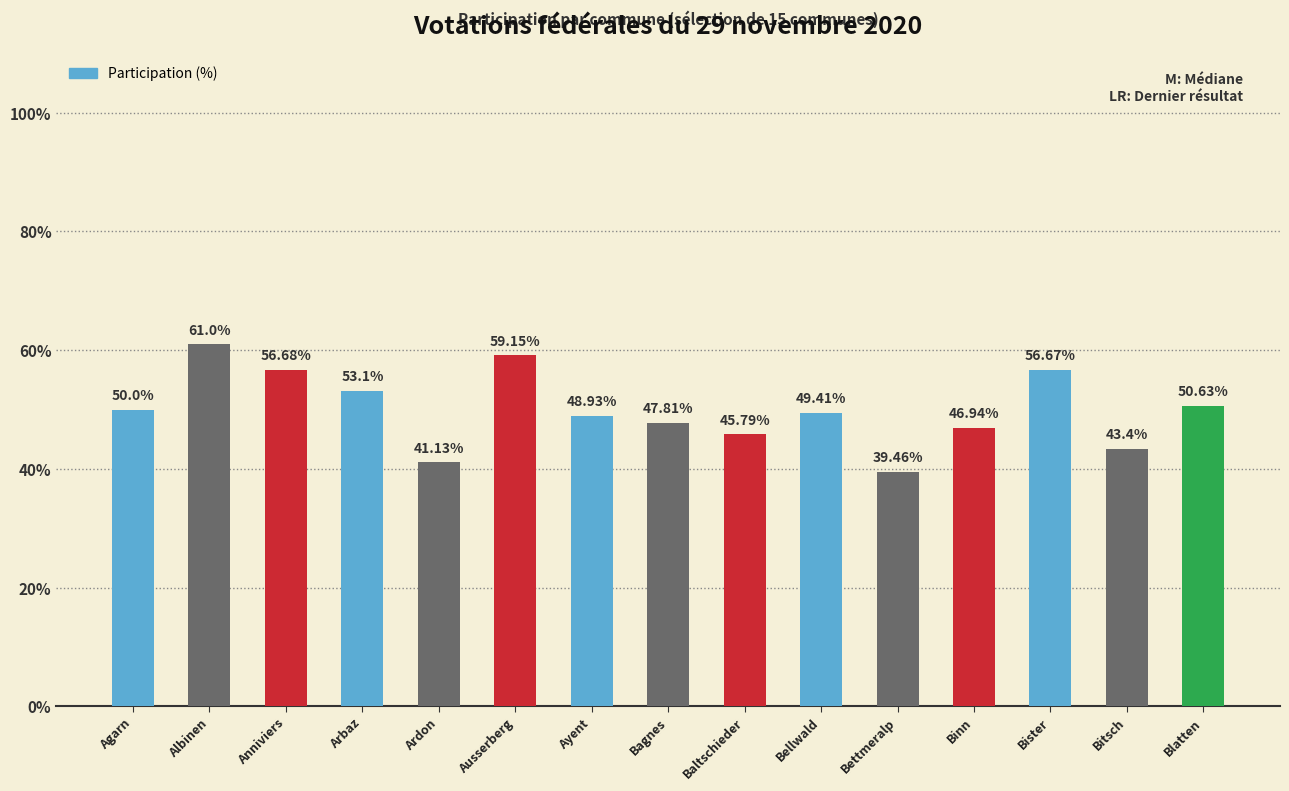

What is the maximum value shown in the chart?

61.0